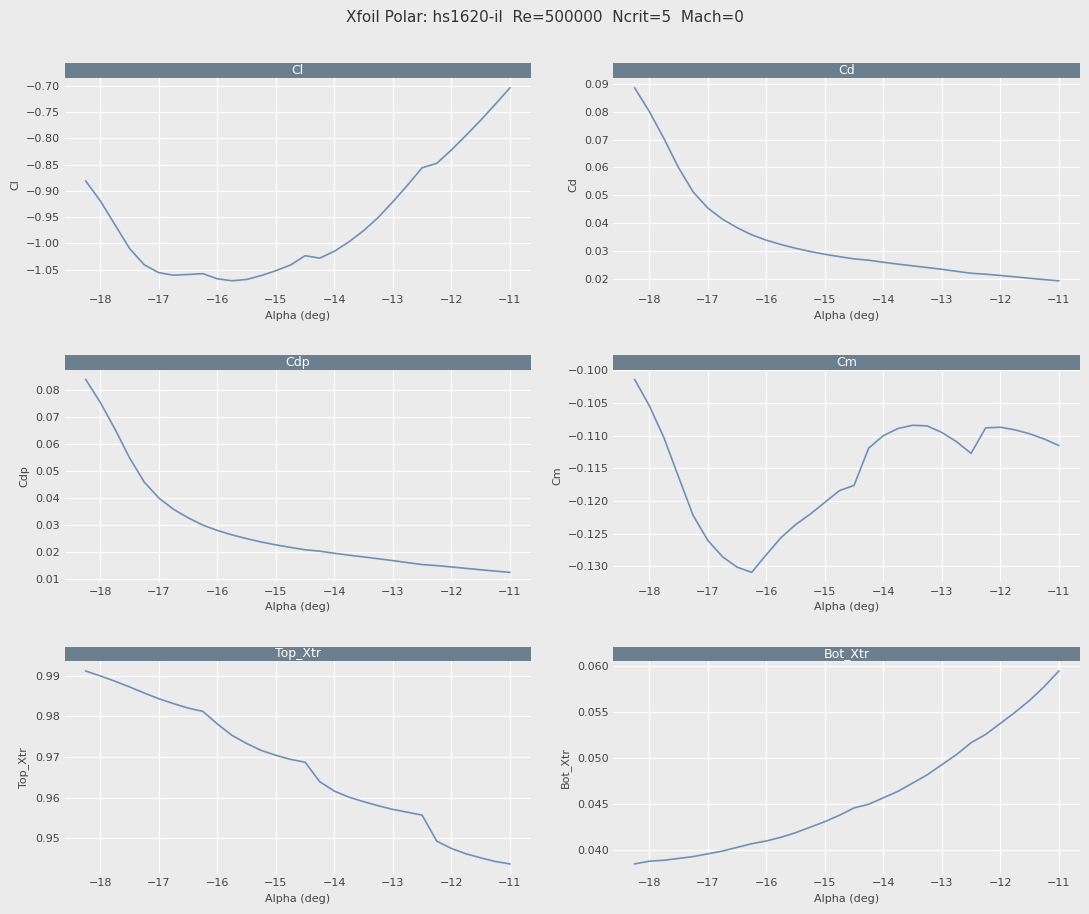

At how many categories does at least one series exceed 0?

30